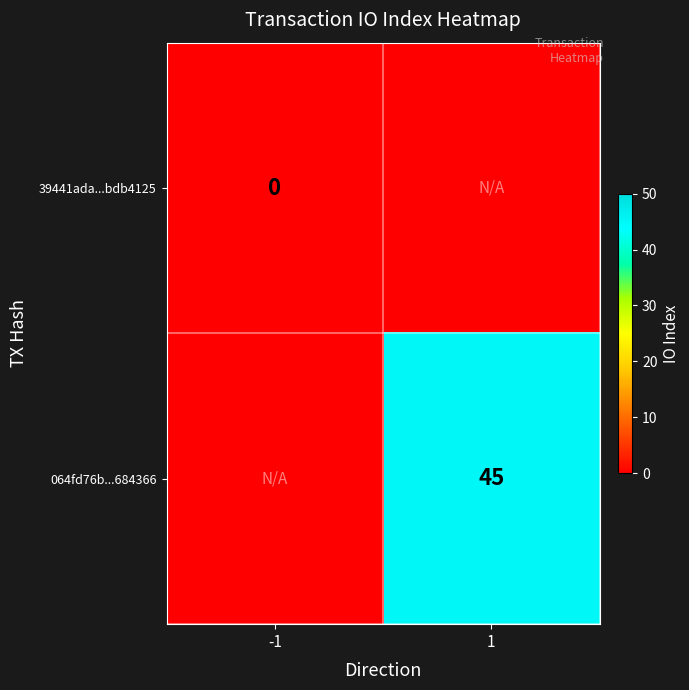

The 064fd76b...684366 series shows 45 at 1. True or false?

True